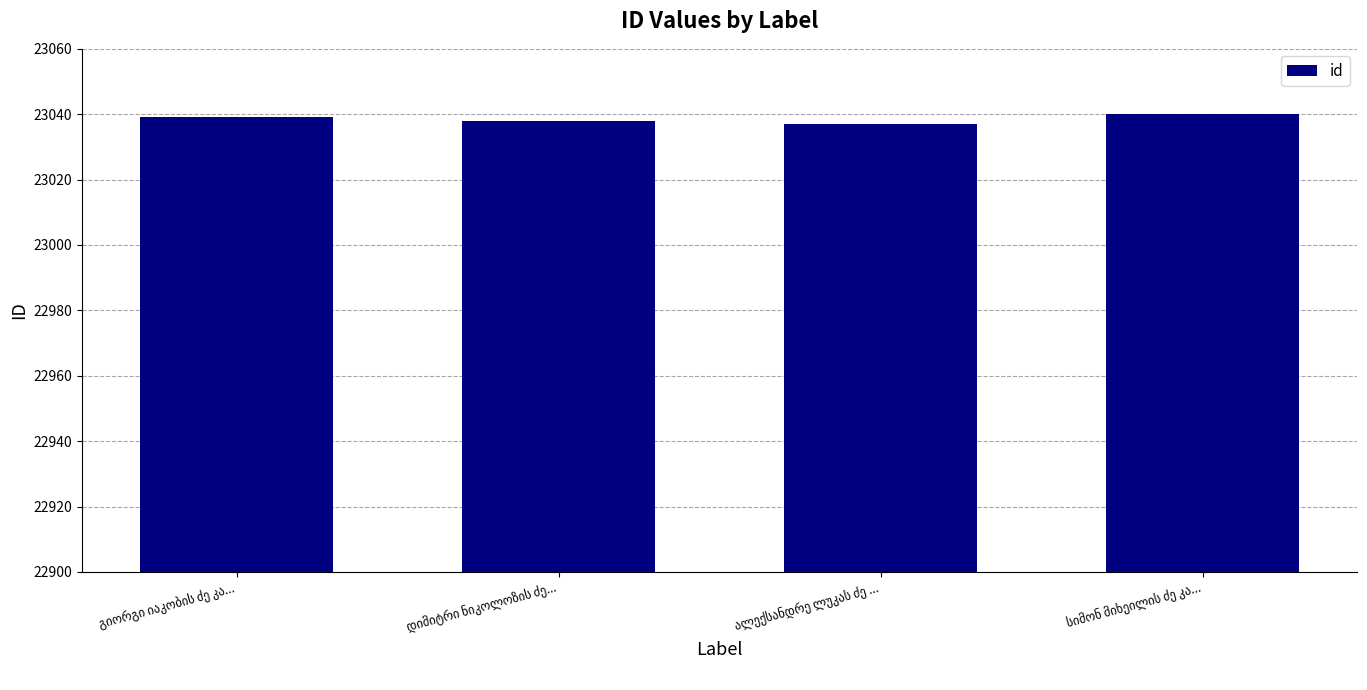

How many data points are less than 23039?

2